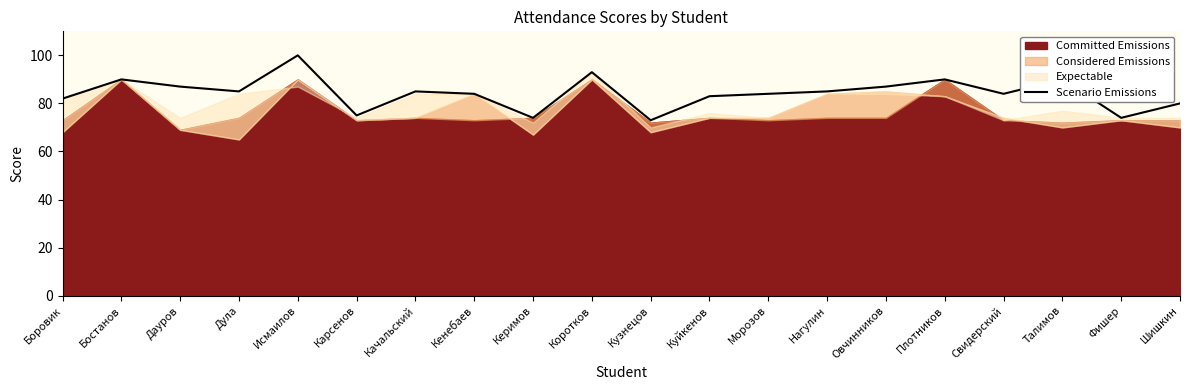

Is it true that Scenario Emissions equals 49 at Дауров?

False